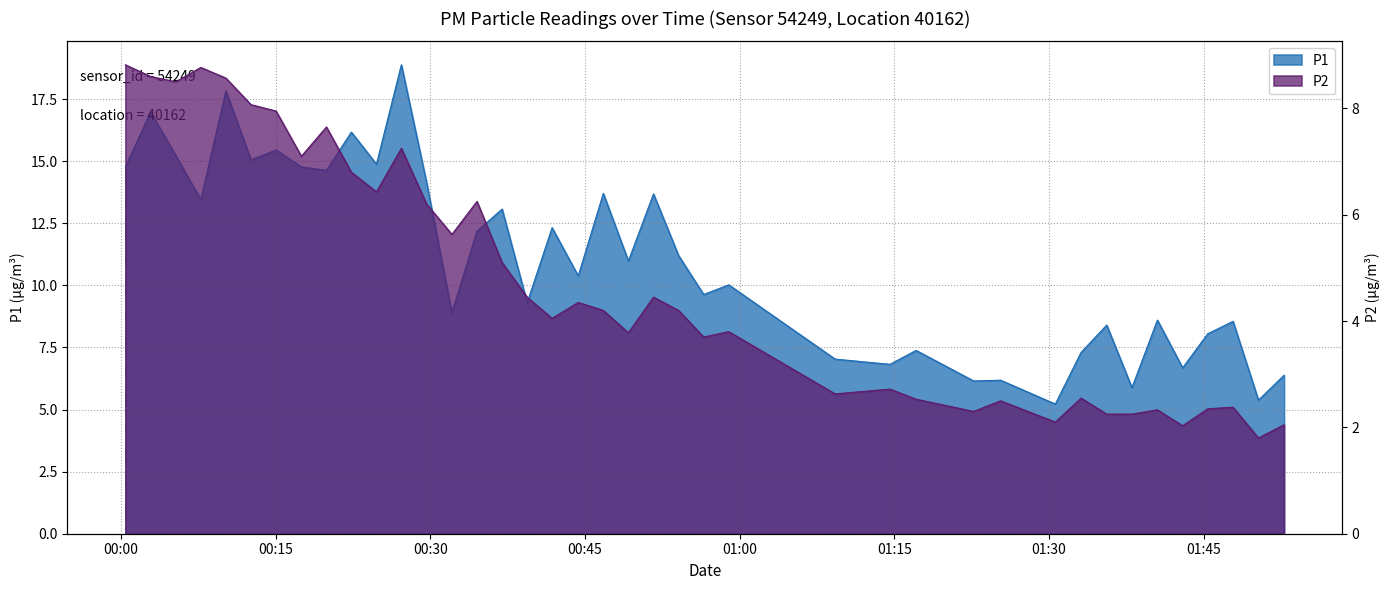

Which category has the lowest value across all series?

2023-05-02T01:50:18